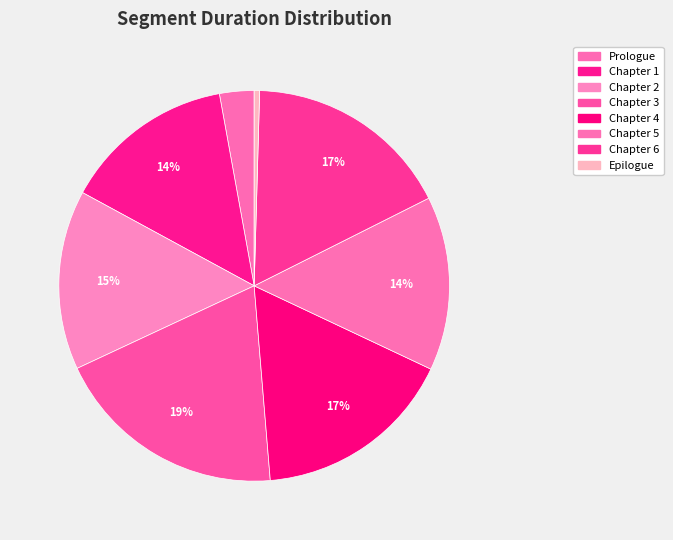

True or false: Epilogue accounts for 0% of the total.

True